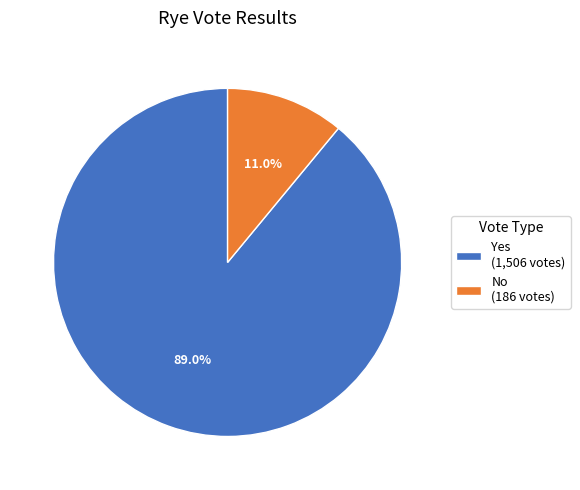

Count the number of slices in the pie.

2